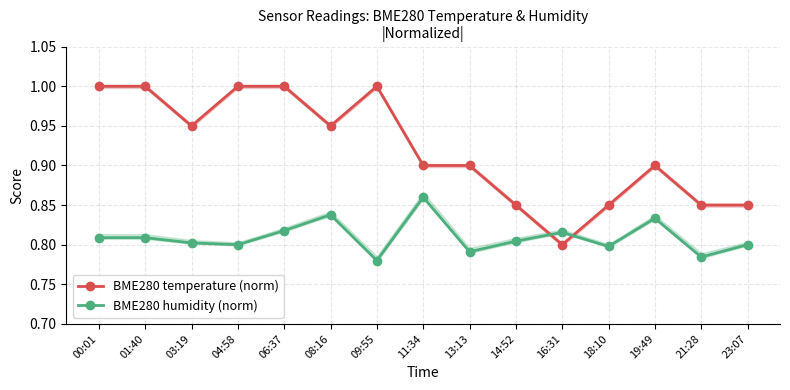

Which series has the largest total across all categories?

BME280 temperature (norm)